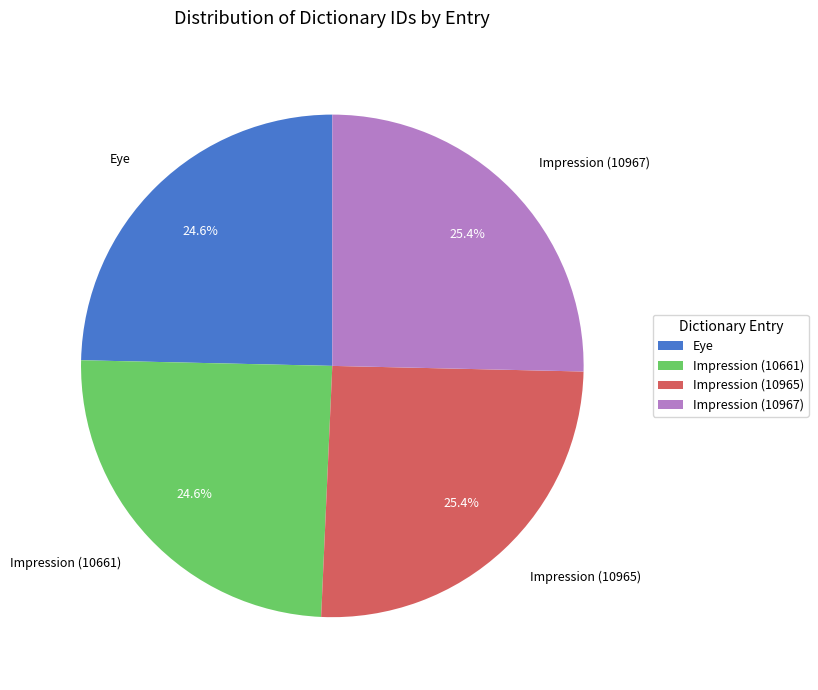

Is it true that Impression (10661) is 36% of the pie?

False